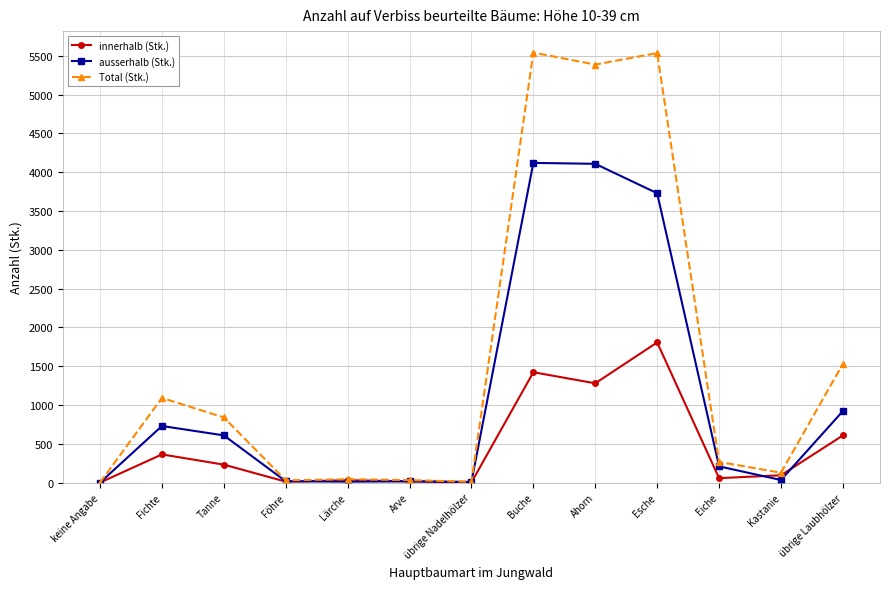

True or false: ausserhalb (Stk.) has more than 1 interior local peaks.

True